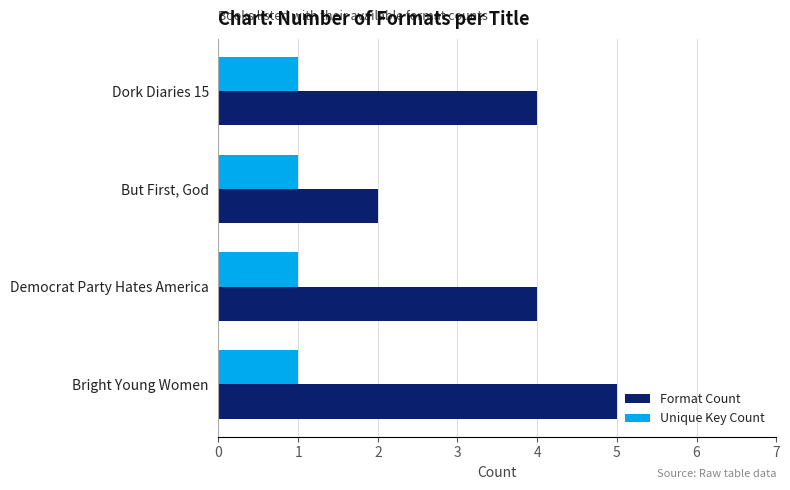

Rank the series by their maximum value, from highest to lowest.

Format Count, Unique Key Count